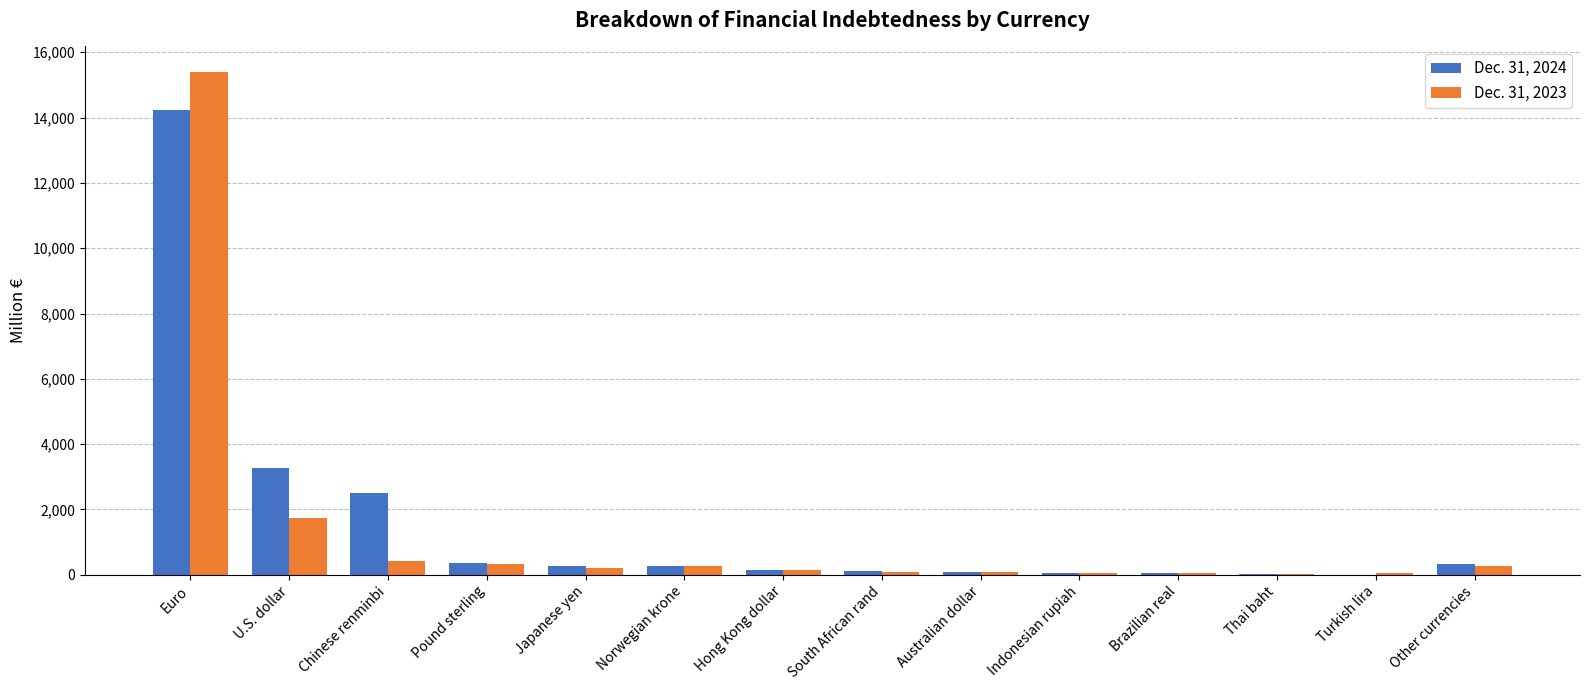

Which category has the highest value across all series?

Euro